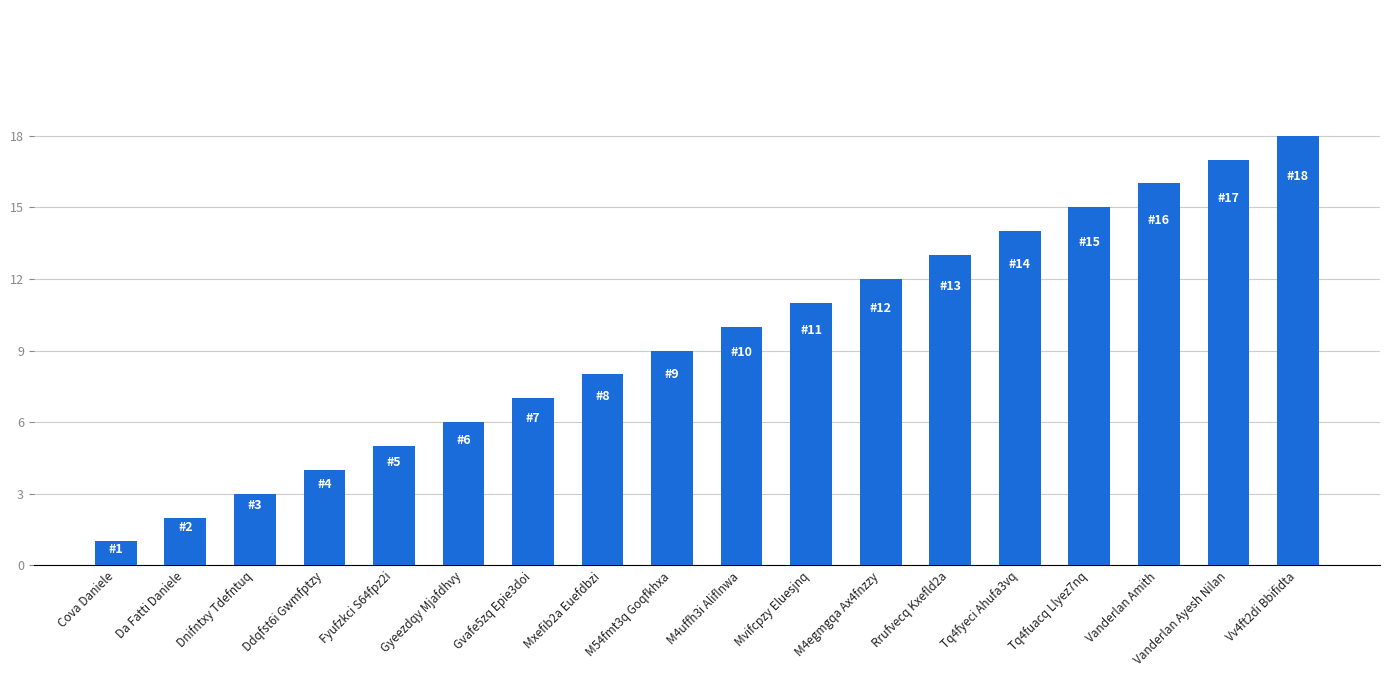

What is the minimum value shown in the chart?

1